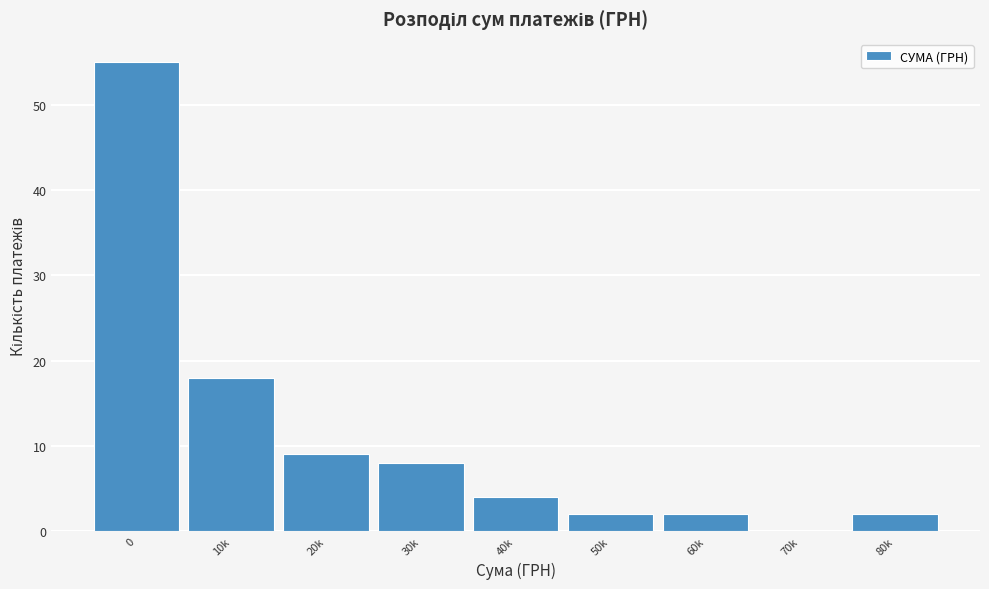

Reading left to right, transcribe all the data shown in this chart.

0=55	10k=18	20k=9	30k=8	40k=4	50k=2	60k=2	70k=0	80k=2